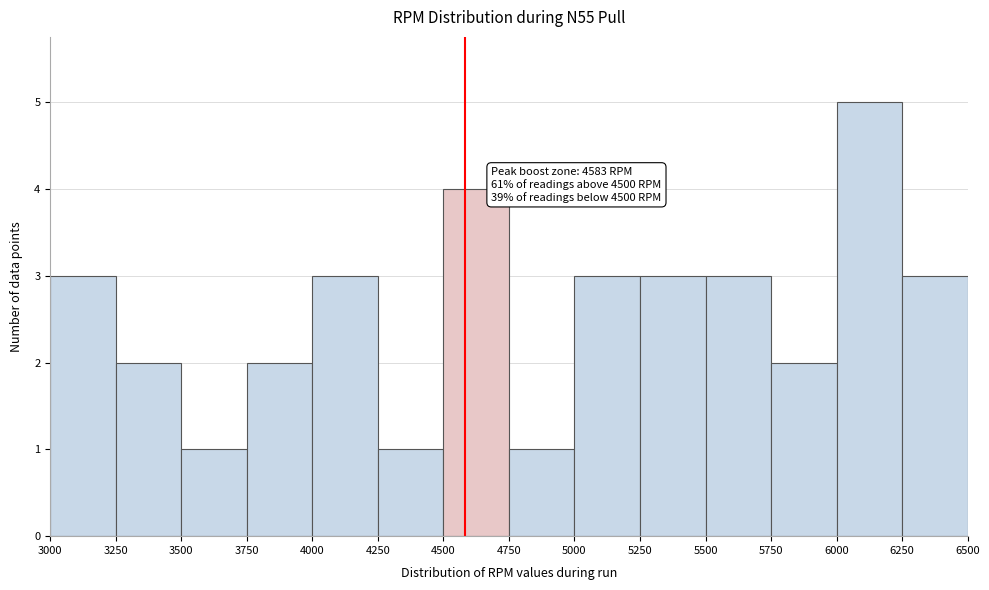

Which range on the x-axis has the tallest bar?

6000 to 6250